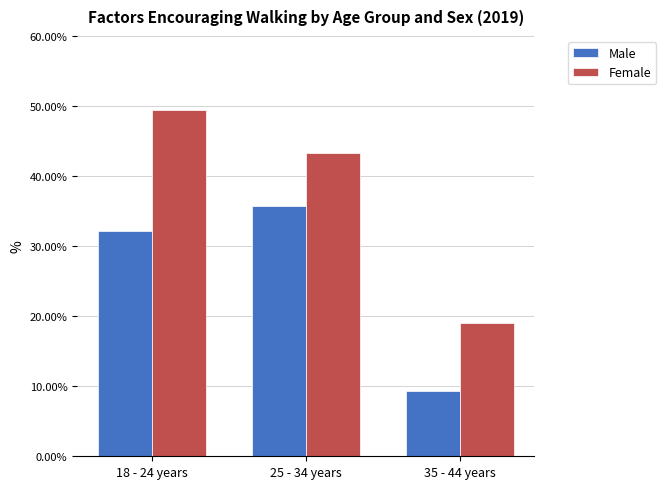

What position from the right is 35 - 44 years?

1